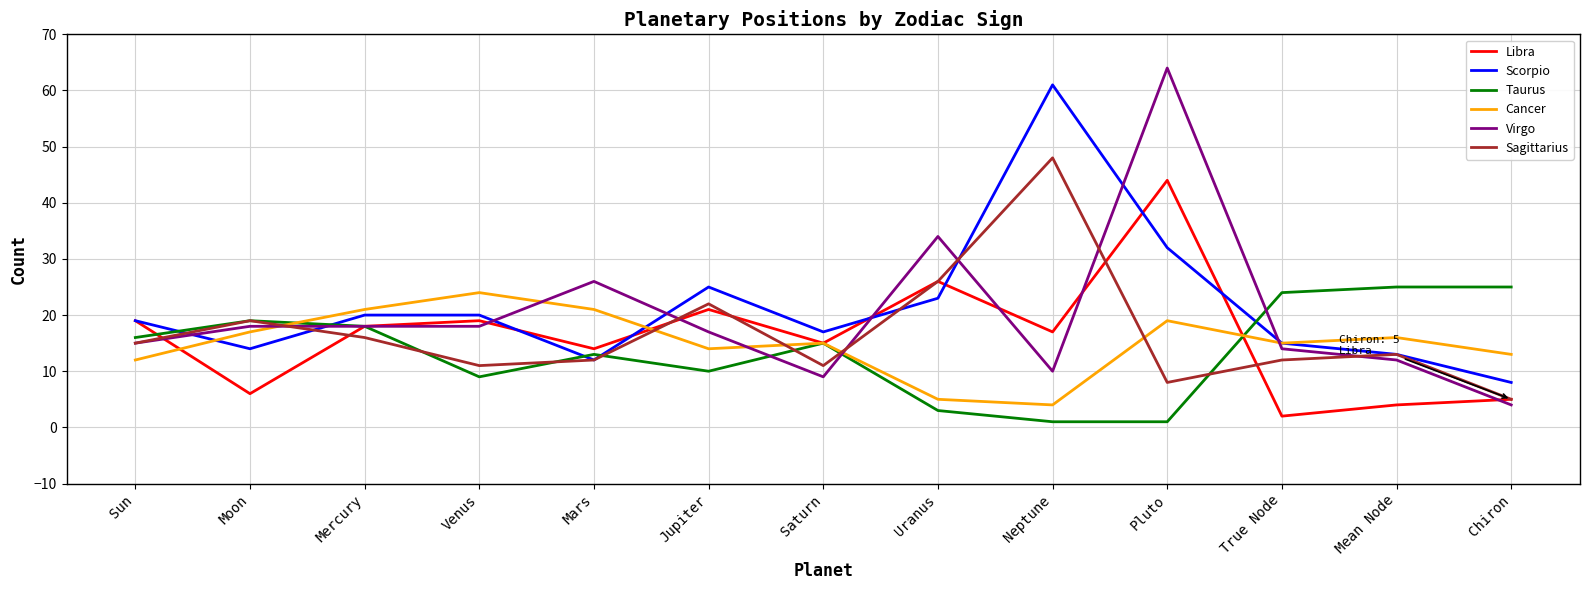

True or false: Virgo has a value of 34 at Uranus.

True